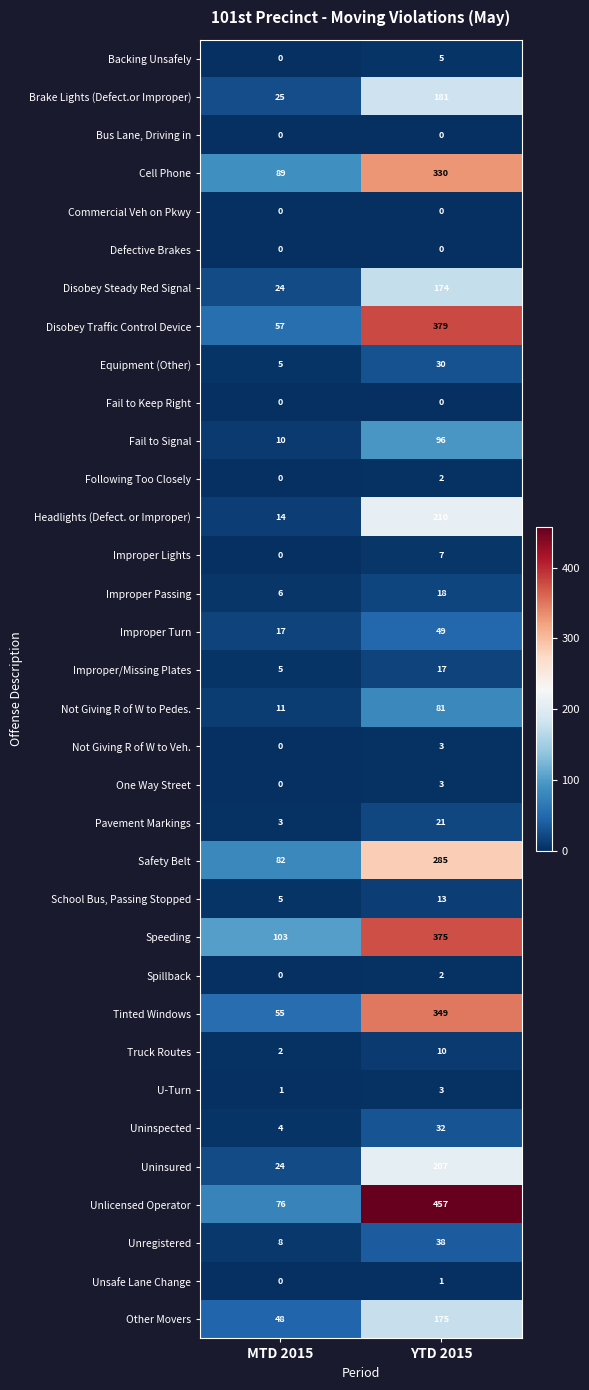

How many data points does each series have?

2